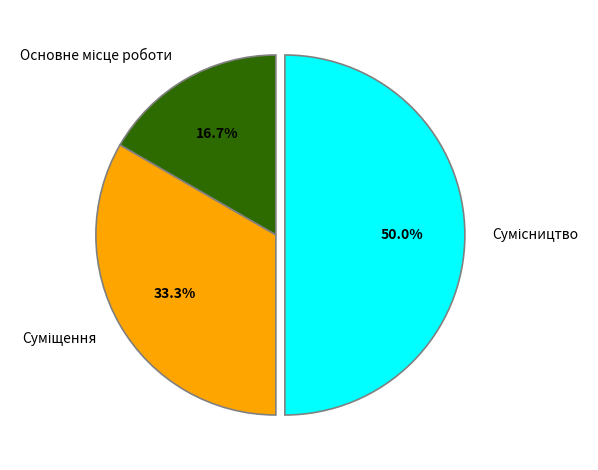

Does Сумісництво represent more than half of the total?

No